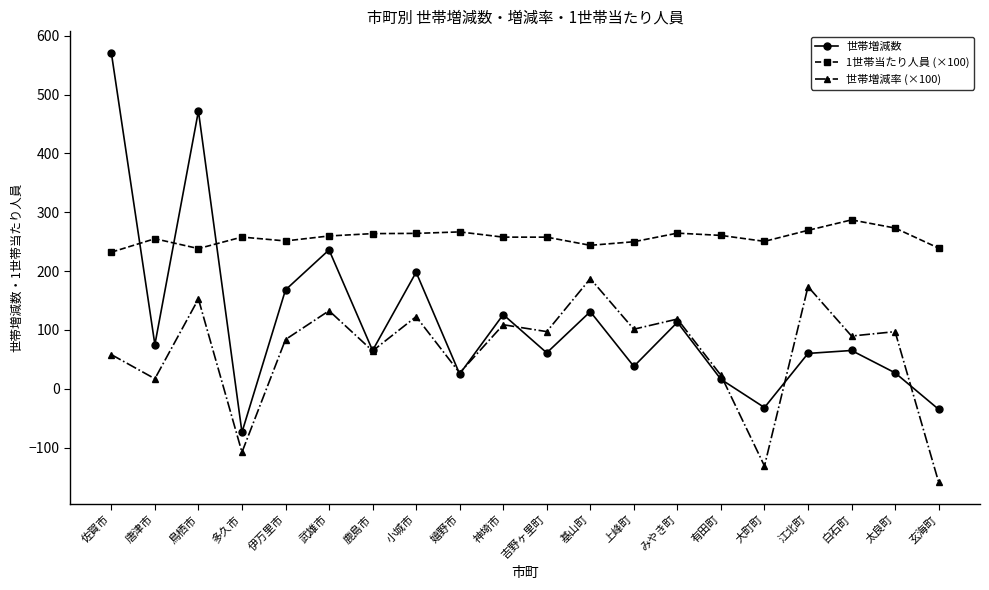

Which series changed the most between 基山町 and 有田町?

世帯増減率 (×100)